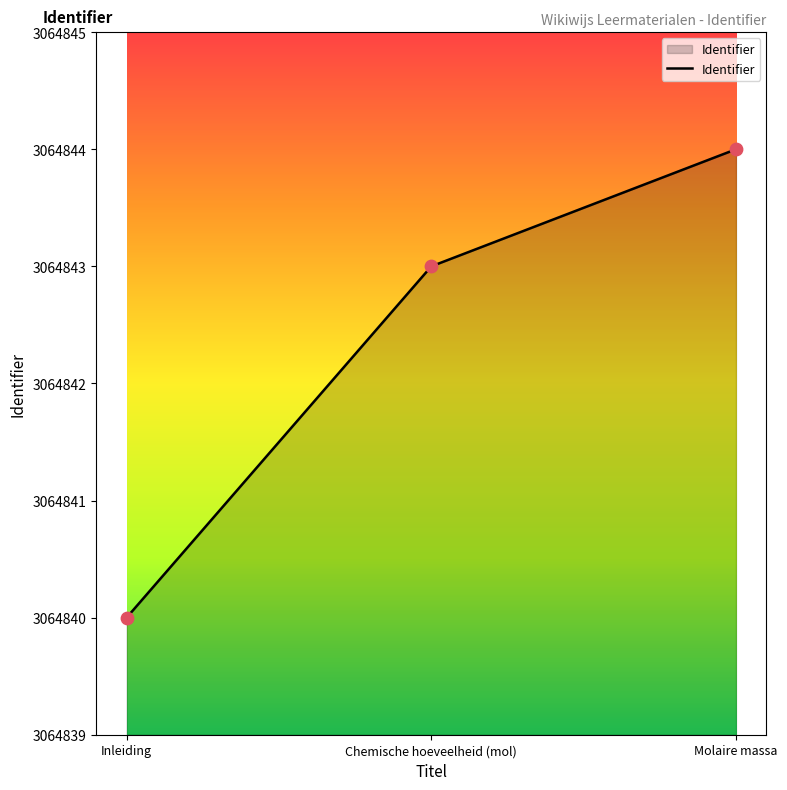

Between Chemische hoeveelheid (mol) and Inleiding, which is larger?

Chemische hoeveelheid (mol)